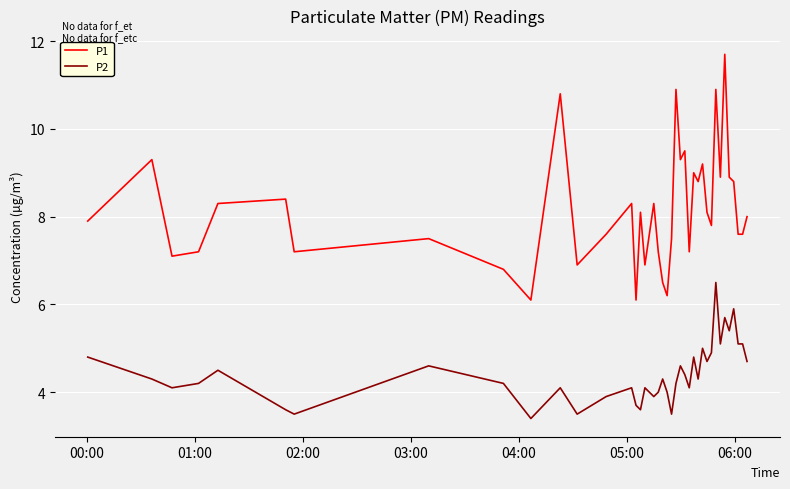

Which series has the largest total across all categories?

P1